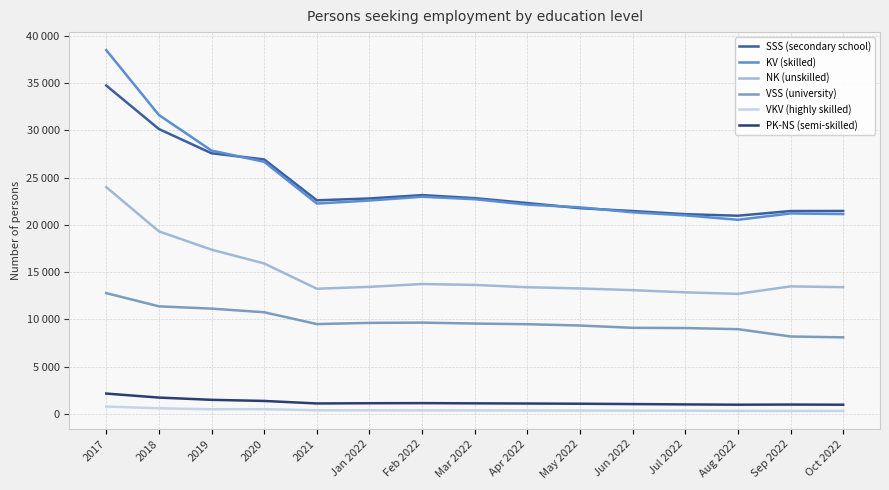

At which category does the chart reach its peak across all series?

2017